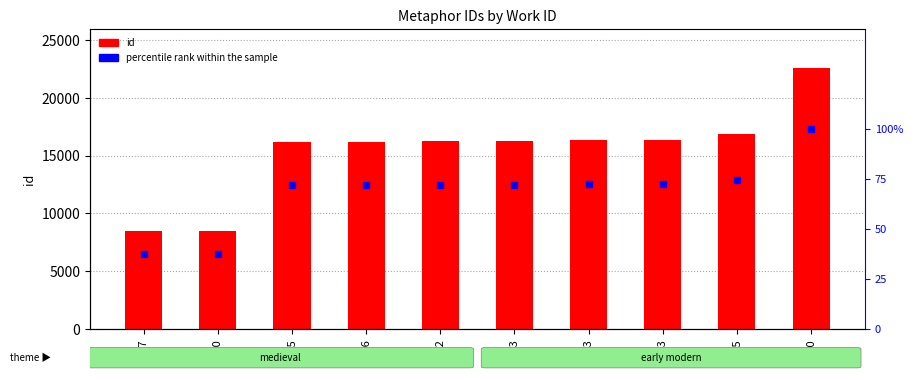

List the series in order of their peak value, highest first.

id, percentile rank within the sample